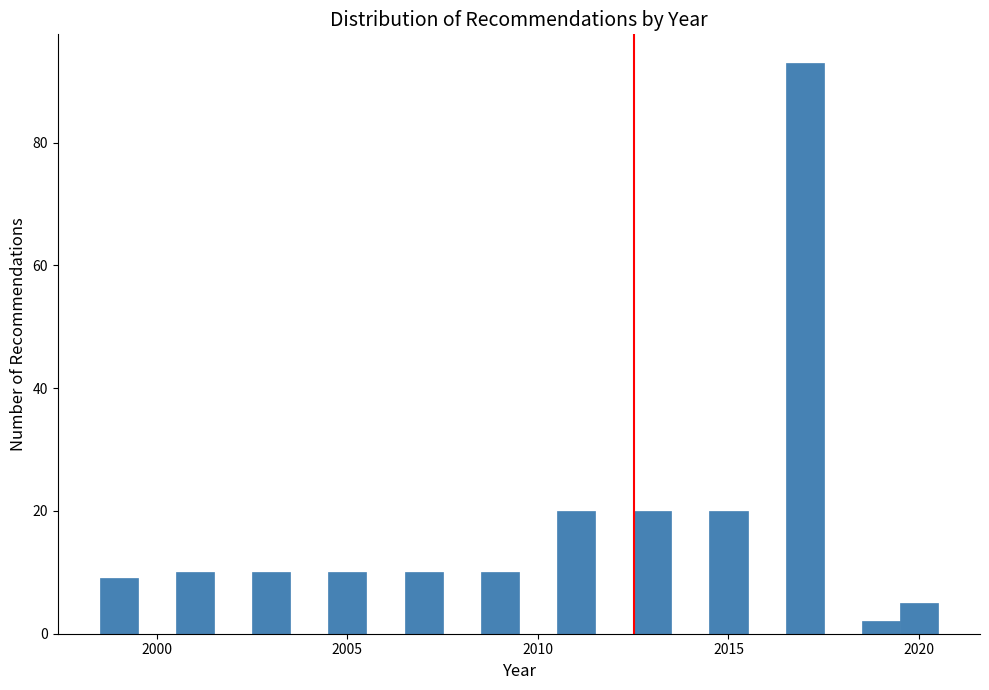

Read against the x-axis, roughly where is the centre of the tallest bar?

2017.0